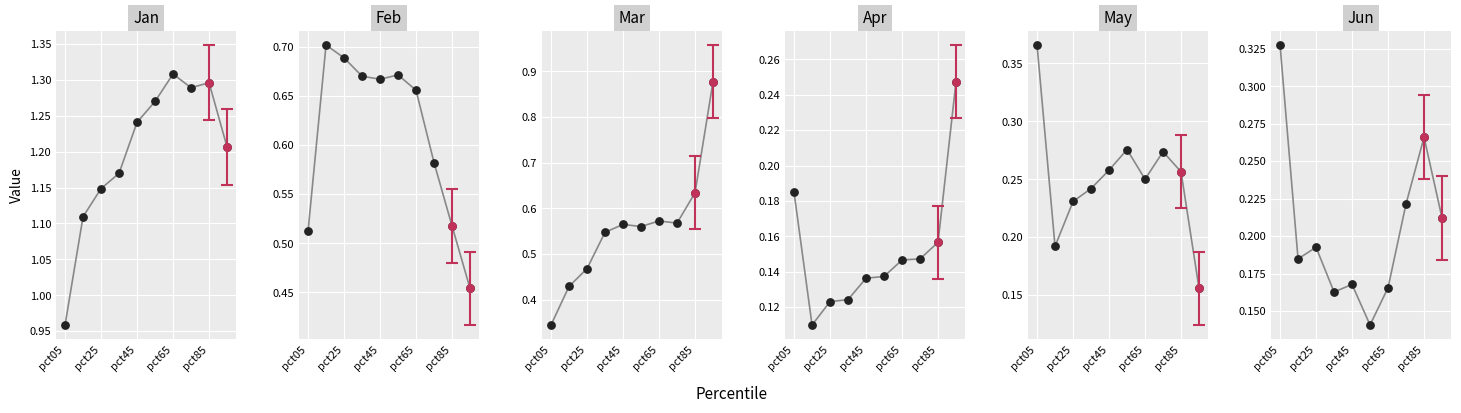

Which series contains the lowest Y value?

Apr